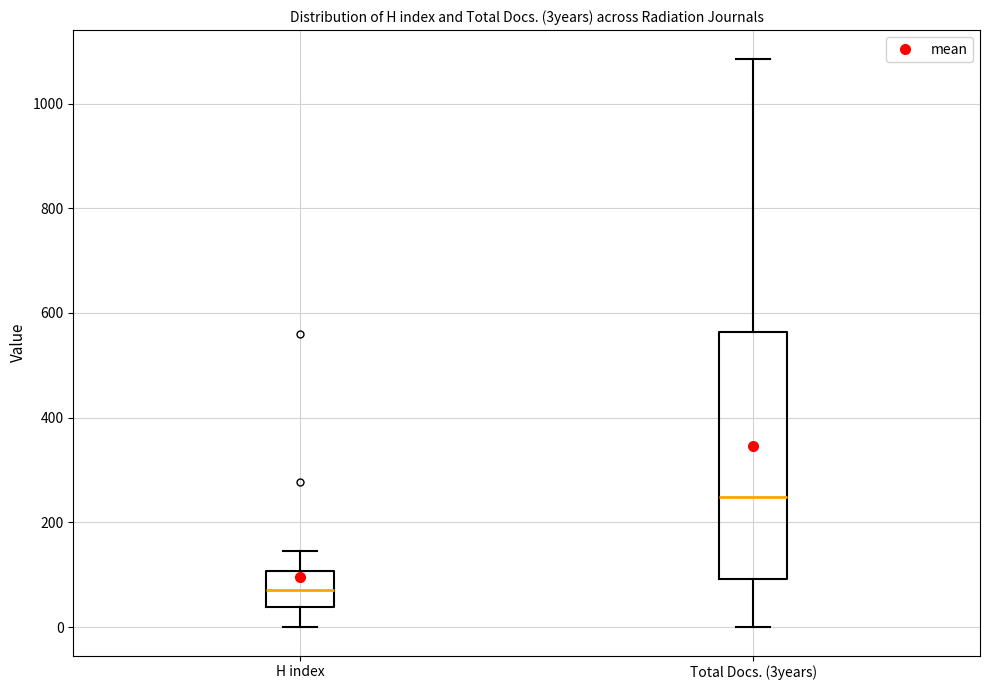

Which box's median line is the highest?

Total Docs. (3years)